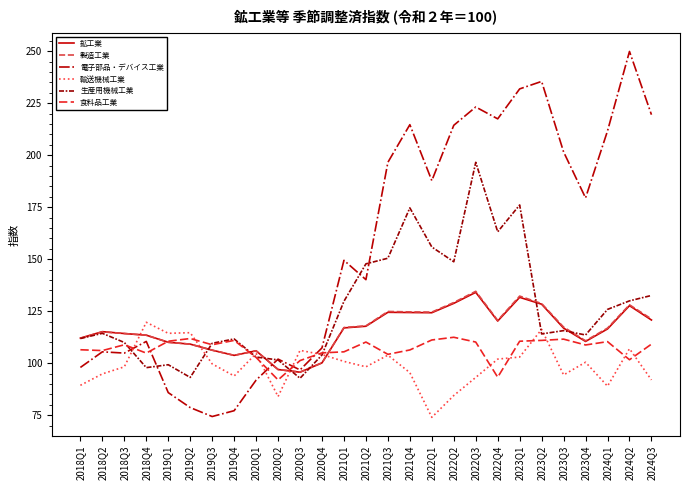

Which series has the largest range (max minus min)?

電子部品・デバイス工業